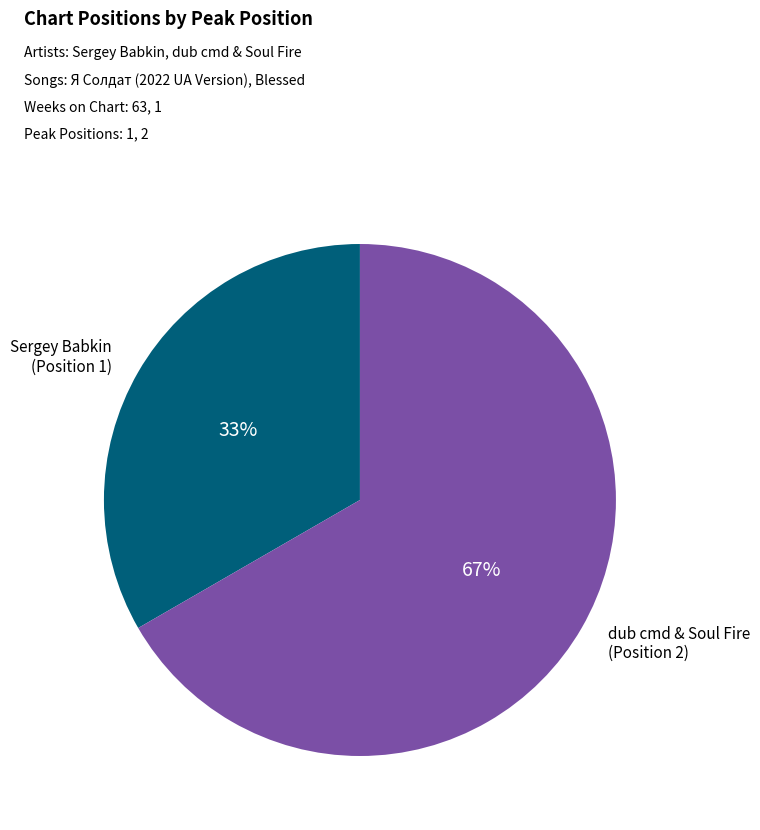

Is there a majority slice in this chart?

Yes